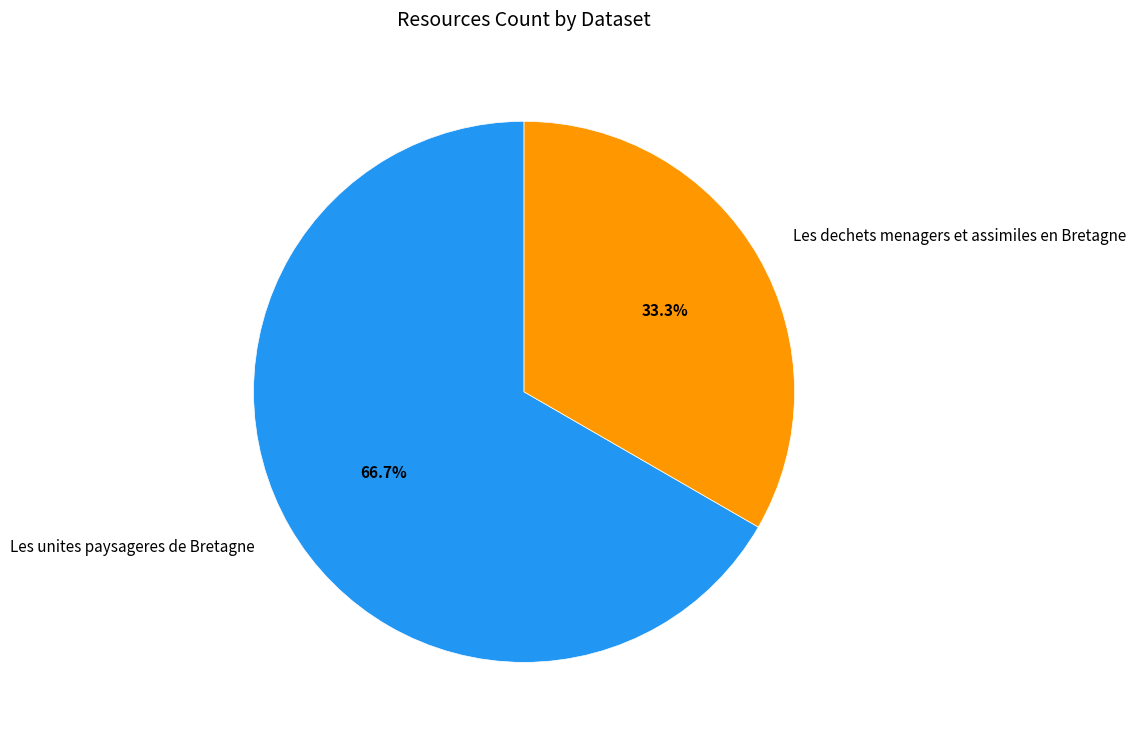

Which slice represents more than half of the pie?

Les unites paysageres de Bretagne